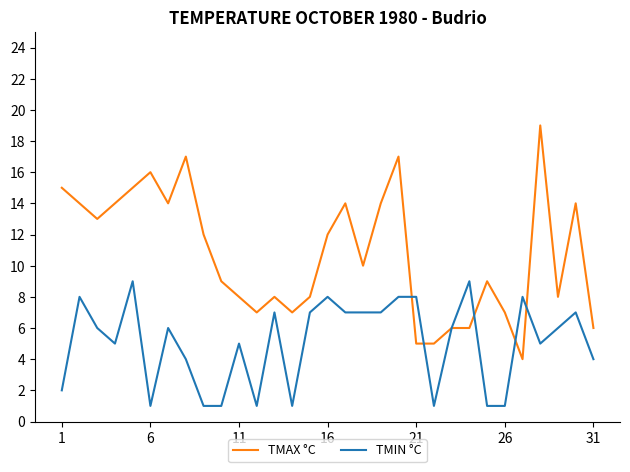

Rank the series by their maximum value, from highest to lowest.

TMAX °C, TMIN °C